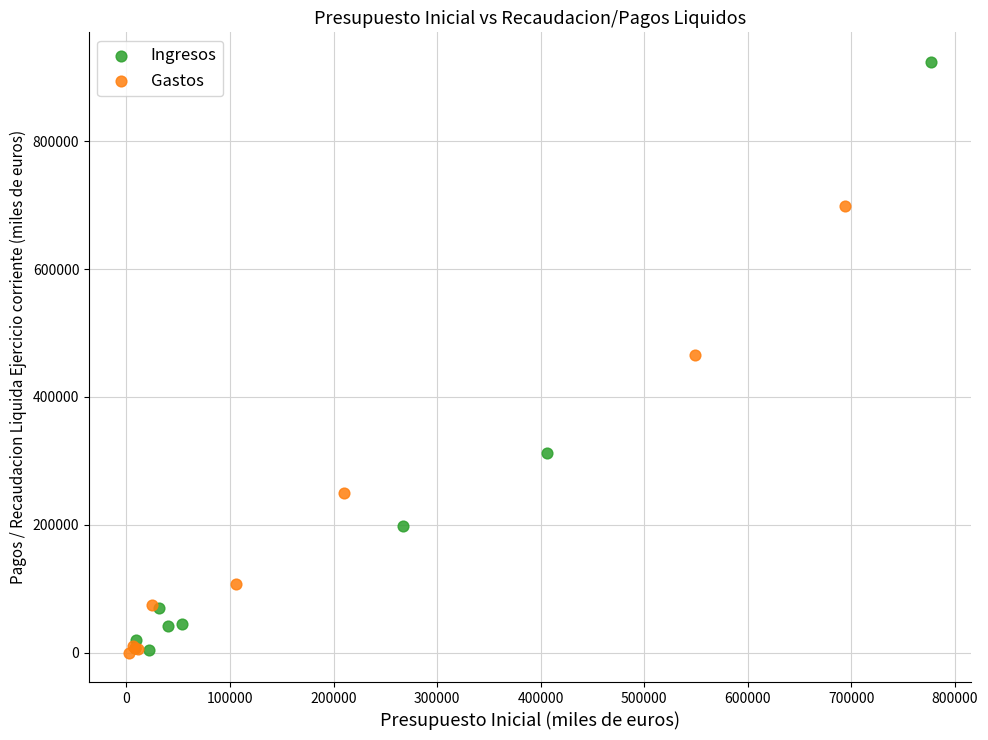

What are all the series names shown in the legend?

Ingresos, Gastos